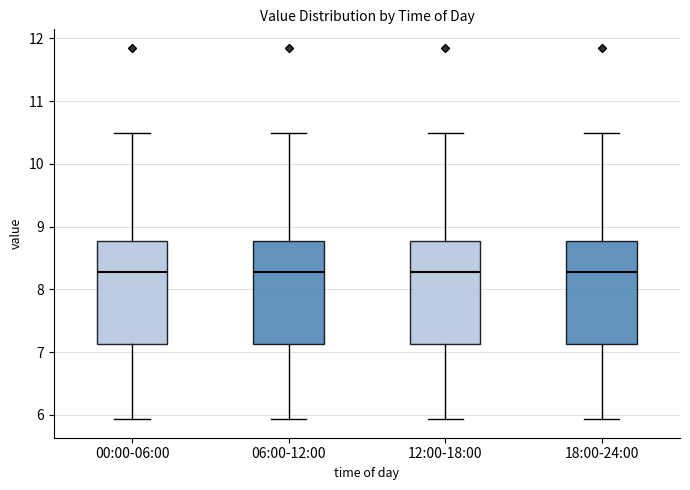

Where does the median line of the box for 00:00-06:00 sit on the y-axis? The values are not printed on the chart, so give them approximately, as read against the axis.

8.3